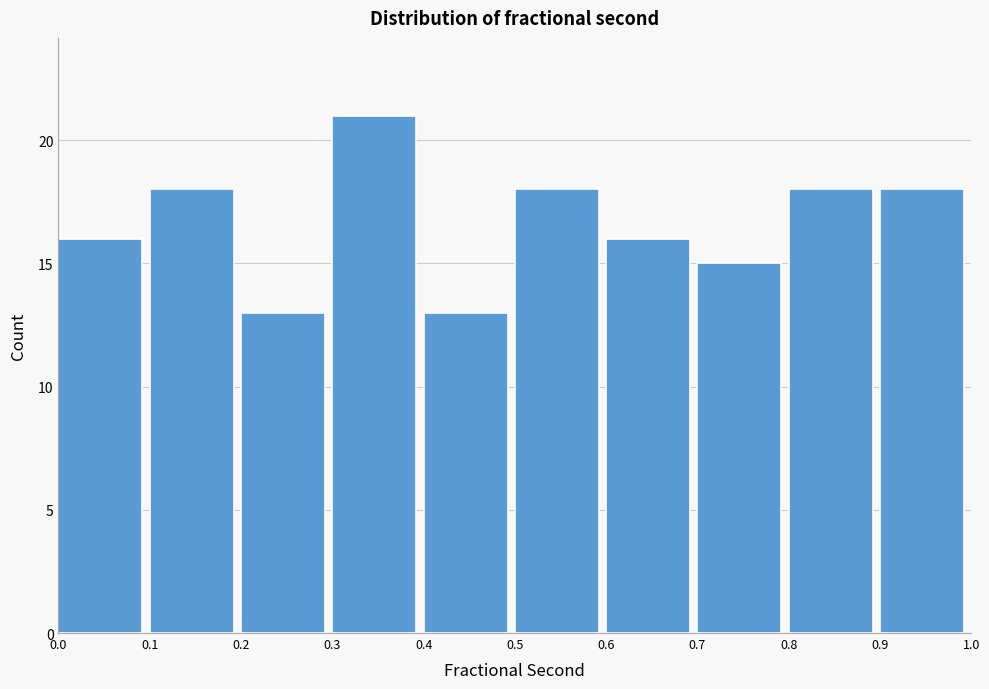

Over which range of the x-axis is the bar tallest?

0.3 to 0.4